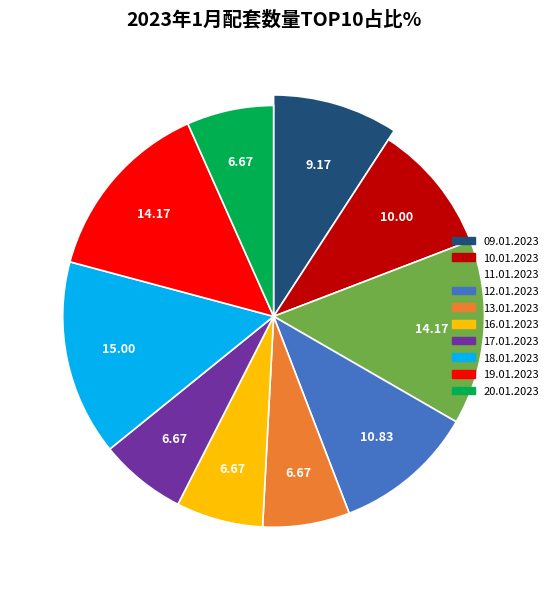

What percentage is the 09.01.2023 slice, to the nearest percent?

9%